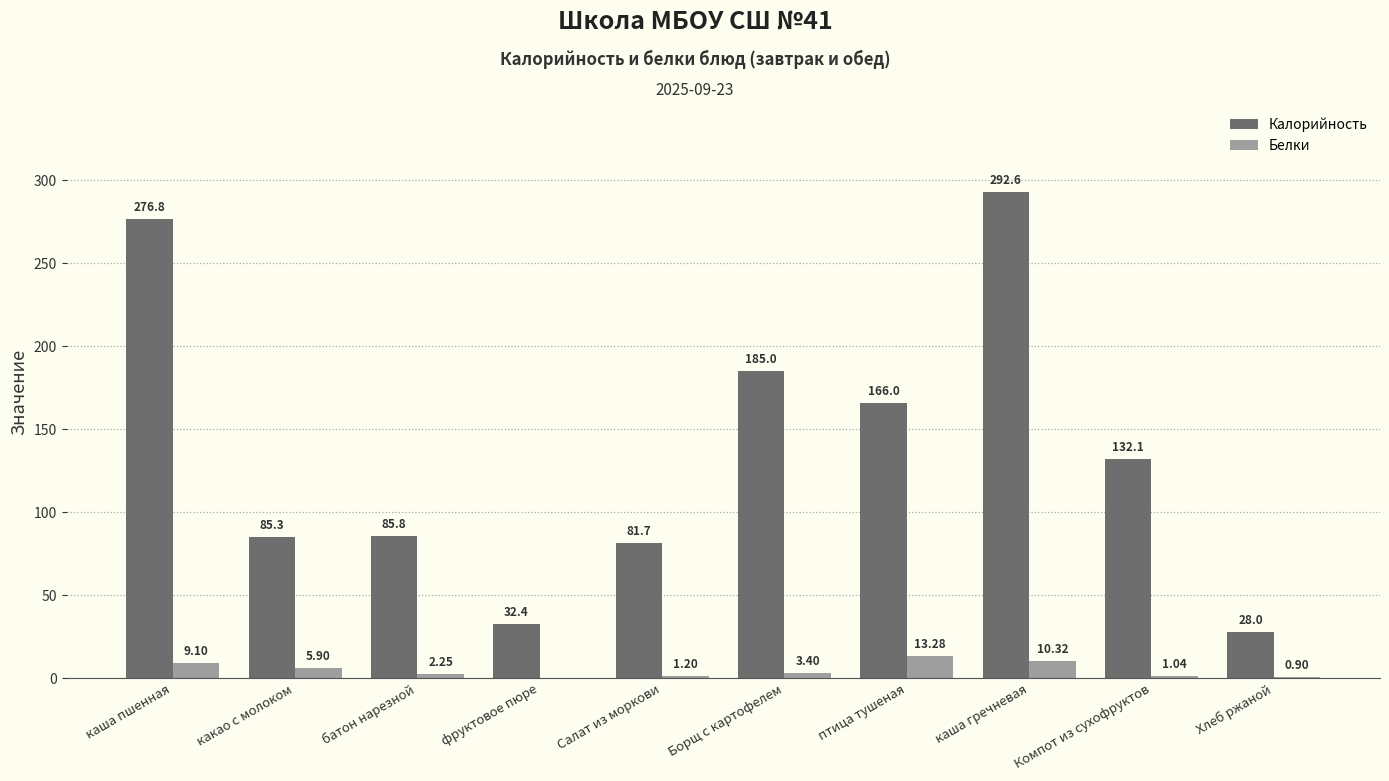

Between каша пшенная and птица тушеная, which series saw the biggest shift?

Калорийность